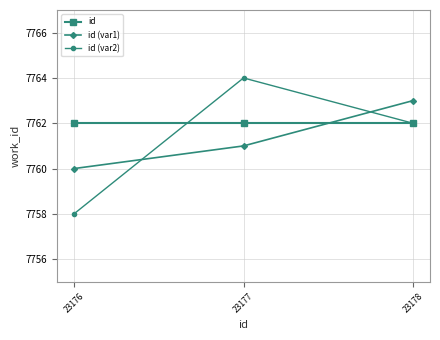

What are all the series names shown in the legend?

id, id (var1), id (var2)